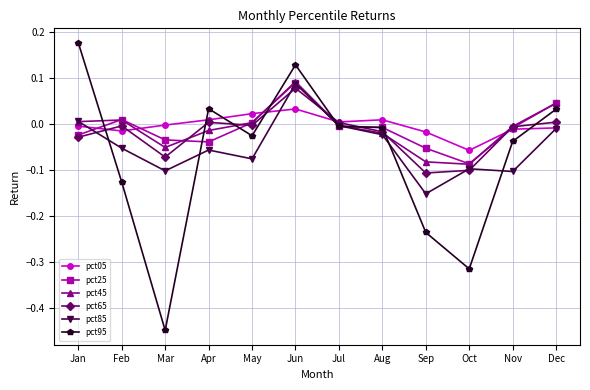

Is the value of pct45 at Mar greater than the value of pct85 at Oct?

Yes